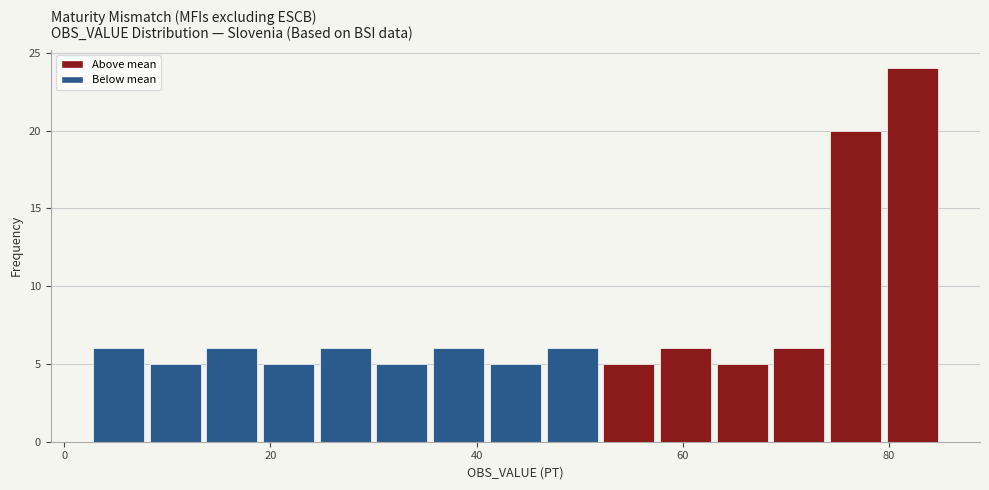

Read against the x-axis, roughly where is the centre of the tallest bar?

82